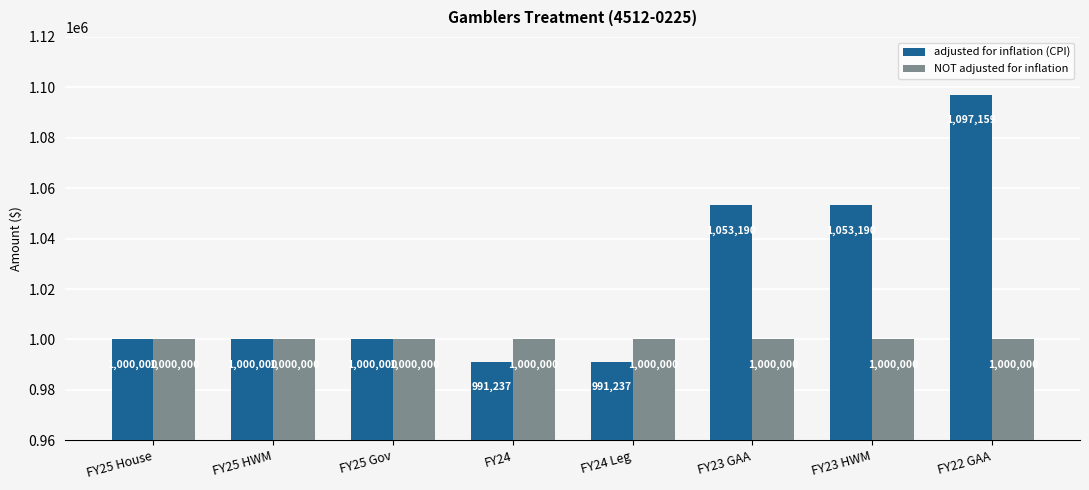

What is the sum of the adjusted for inflation (CPI) values at FY25 HWM and FY24?

1991237